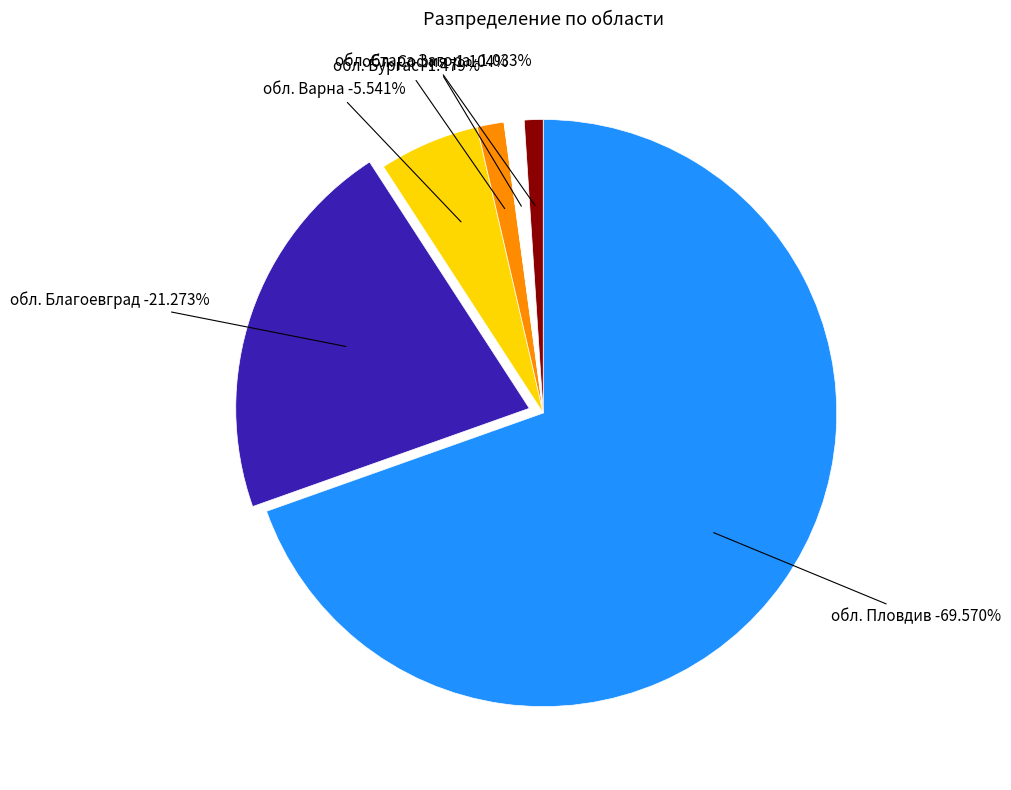

What percentage is the обл. Благоевград slice, to the nearest percent?

21%